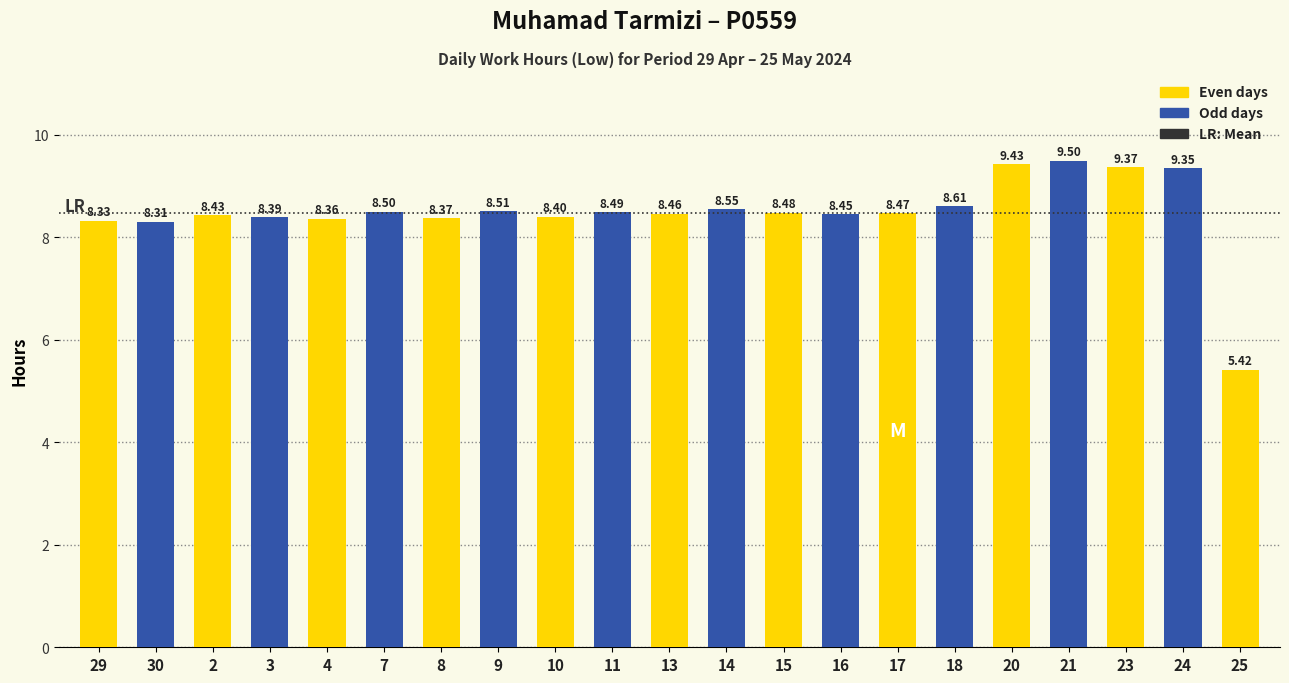

What is the ratio of the value at 11 to the value at 23?

0.9